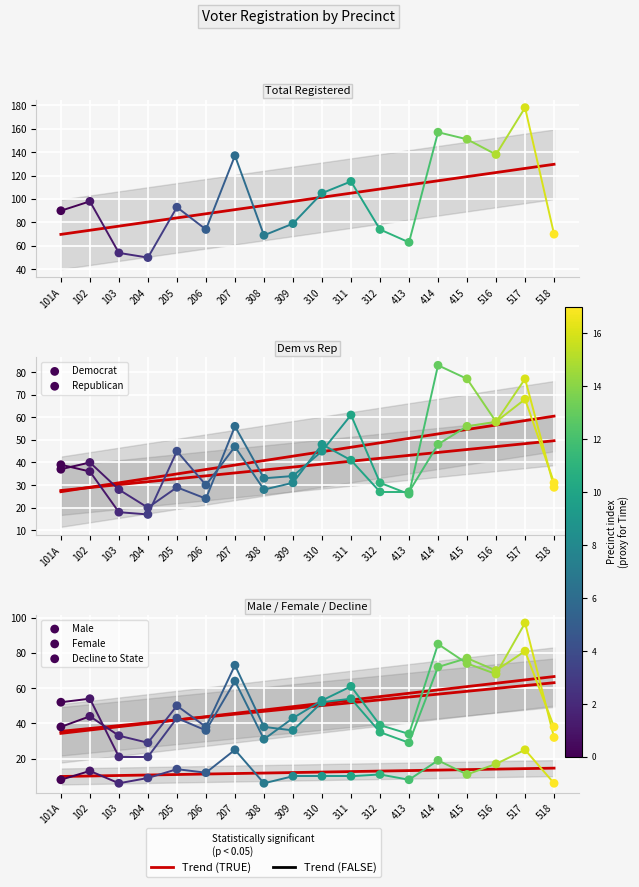

Which series reaches the maximum Y coordinate?

Total Registered